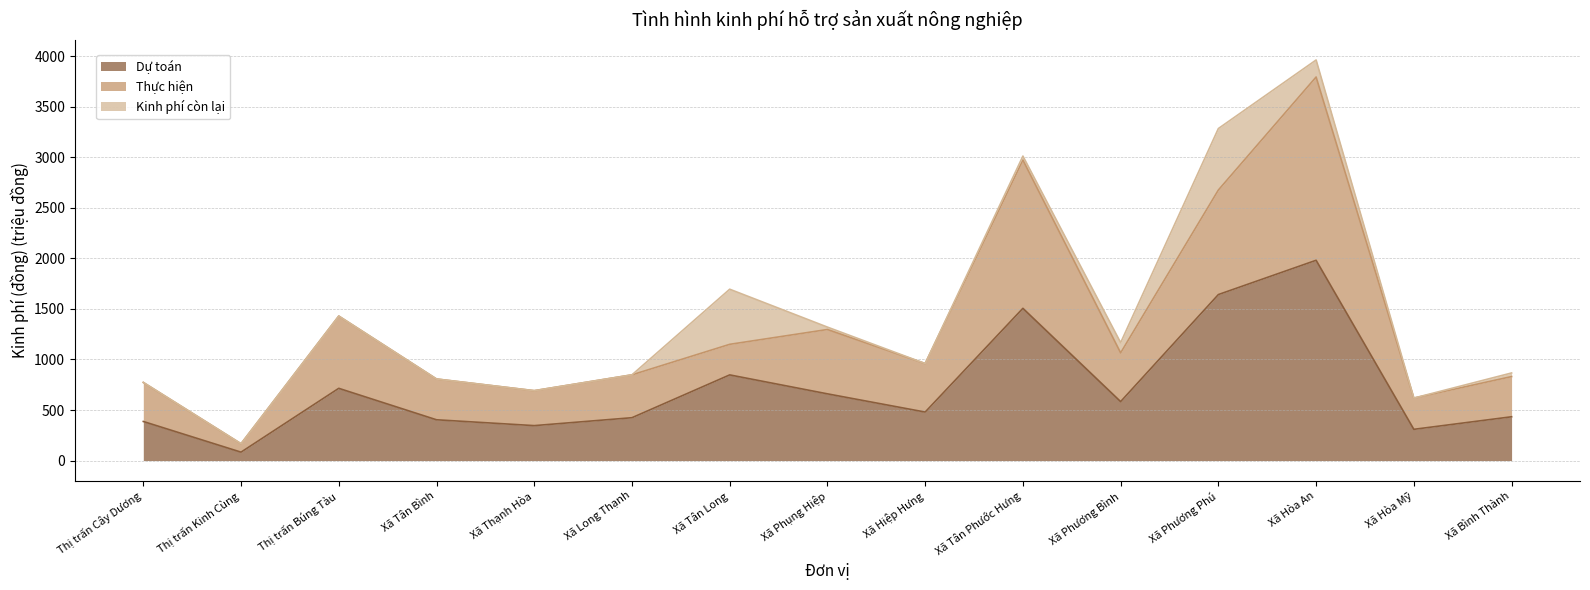

True or false: Dự toán has a value of 659.9 at Xã Phụng Hiệp.

True